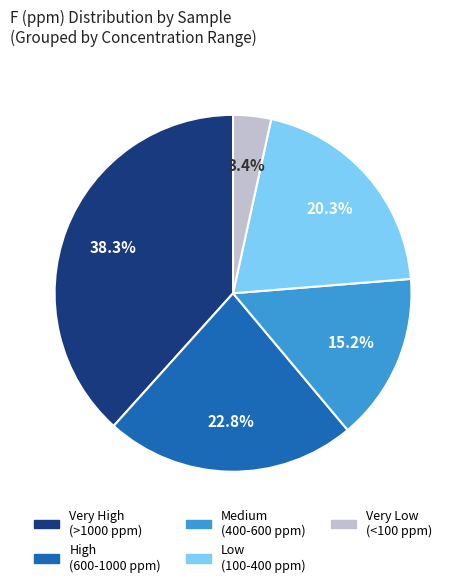

Does any single category account for the majority?

No